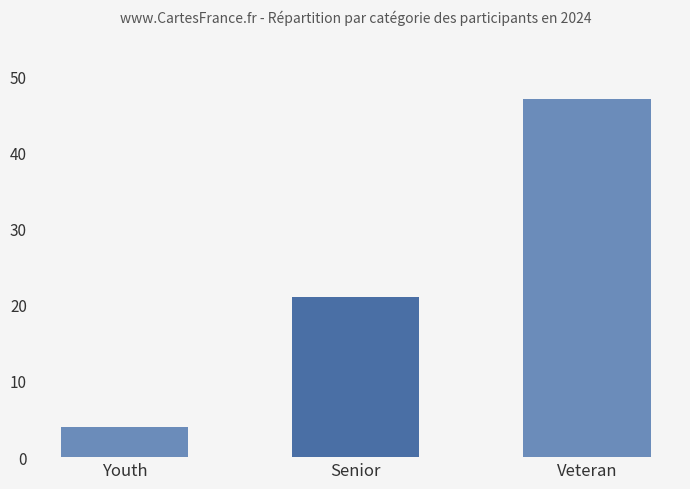

What is the value of the 3rd bar from the left?

47